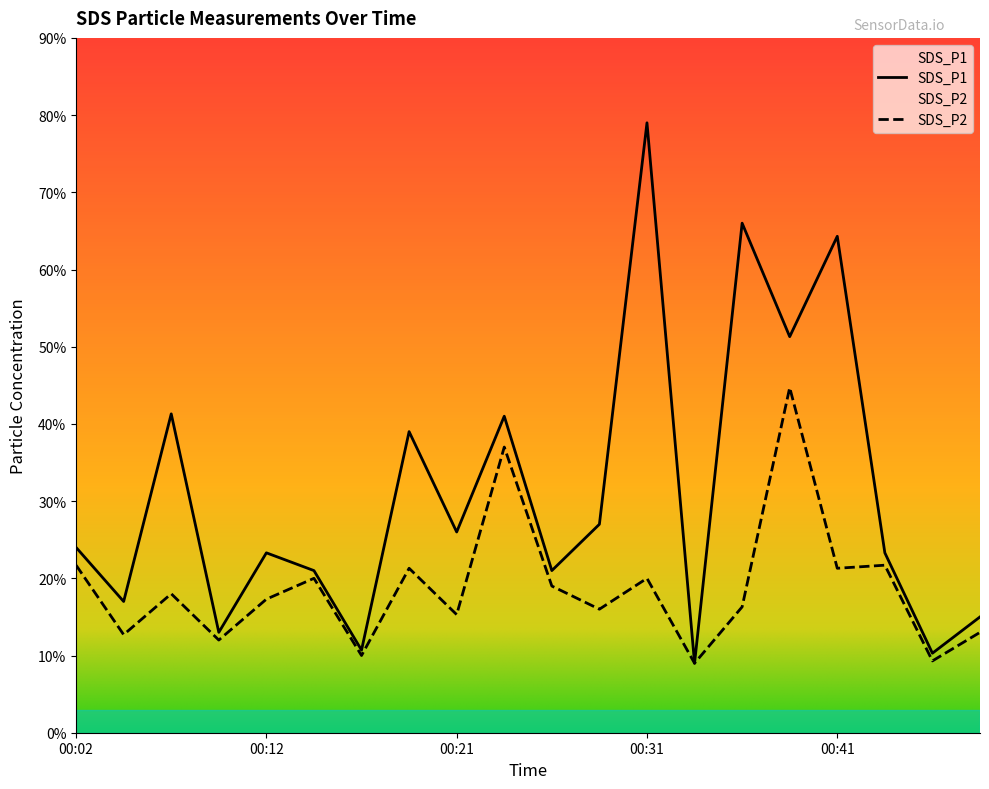

List the series in order of their overall mean, lowest first.

SDS_P2, SDS_P1